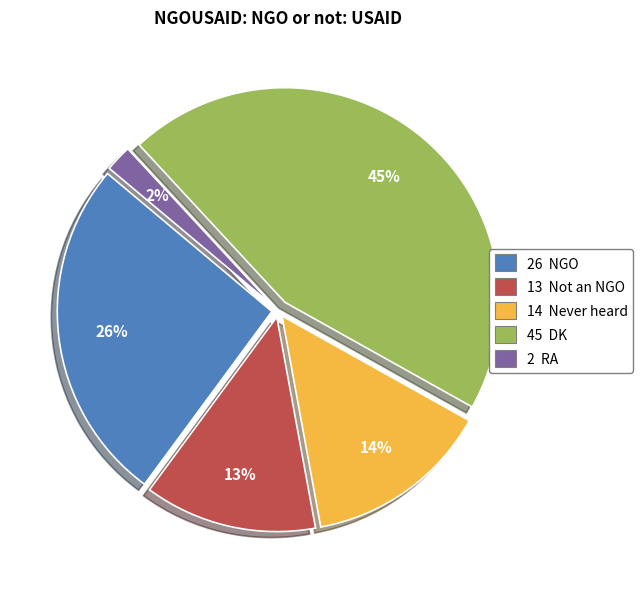

Is there any slice that represents more than half of the pie?

No